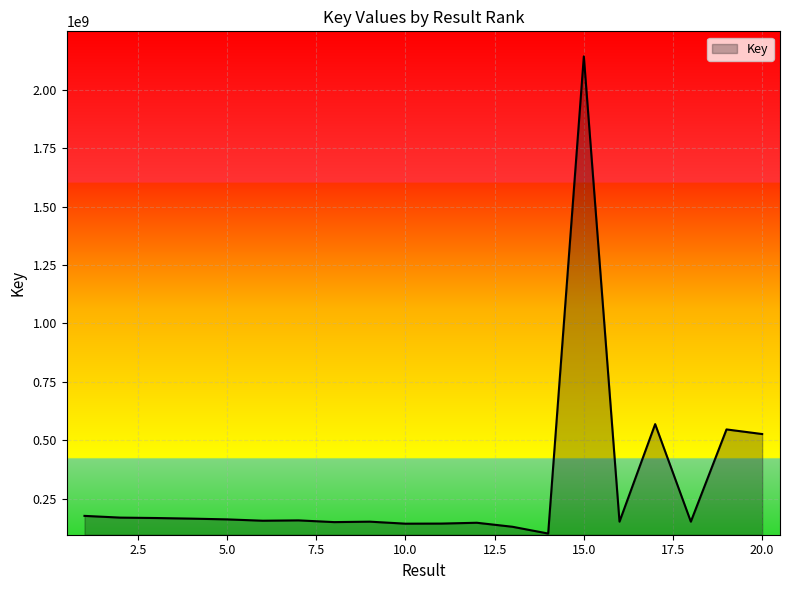

How many lines are shown in the chart?

1